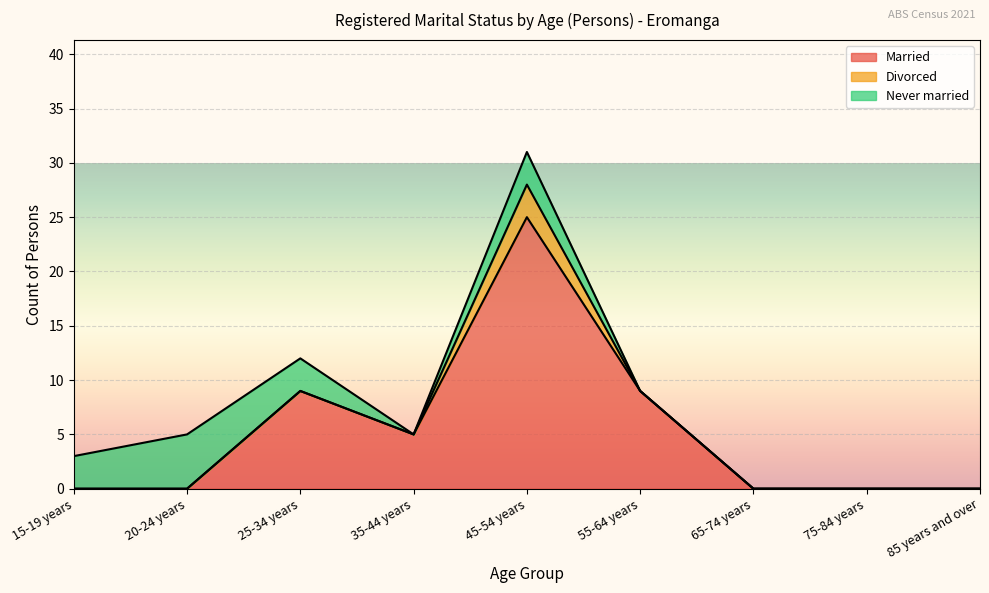

What value does the Divorced series have at 45-54 years?

3